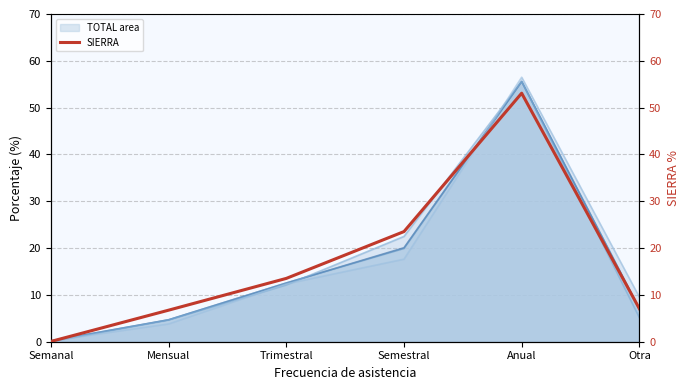

What is the change in value from Mensual to Otra?

+0.3